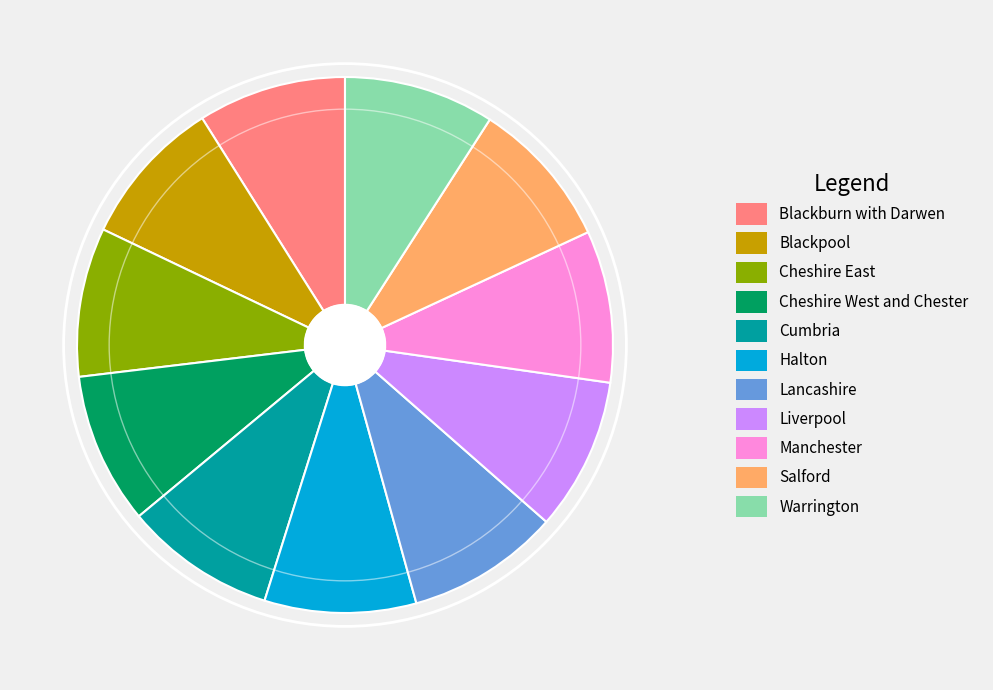

Does any single category account for the majority?

No